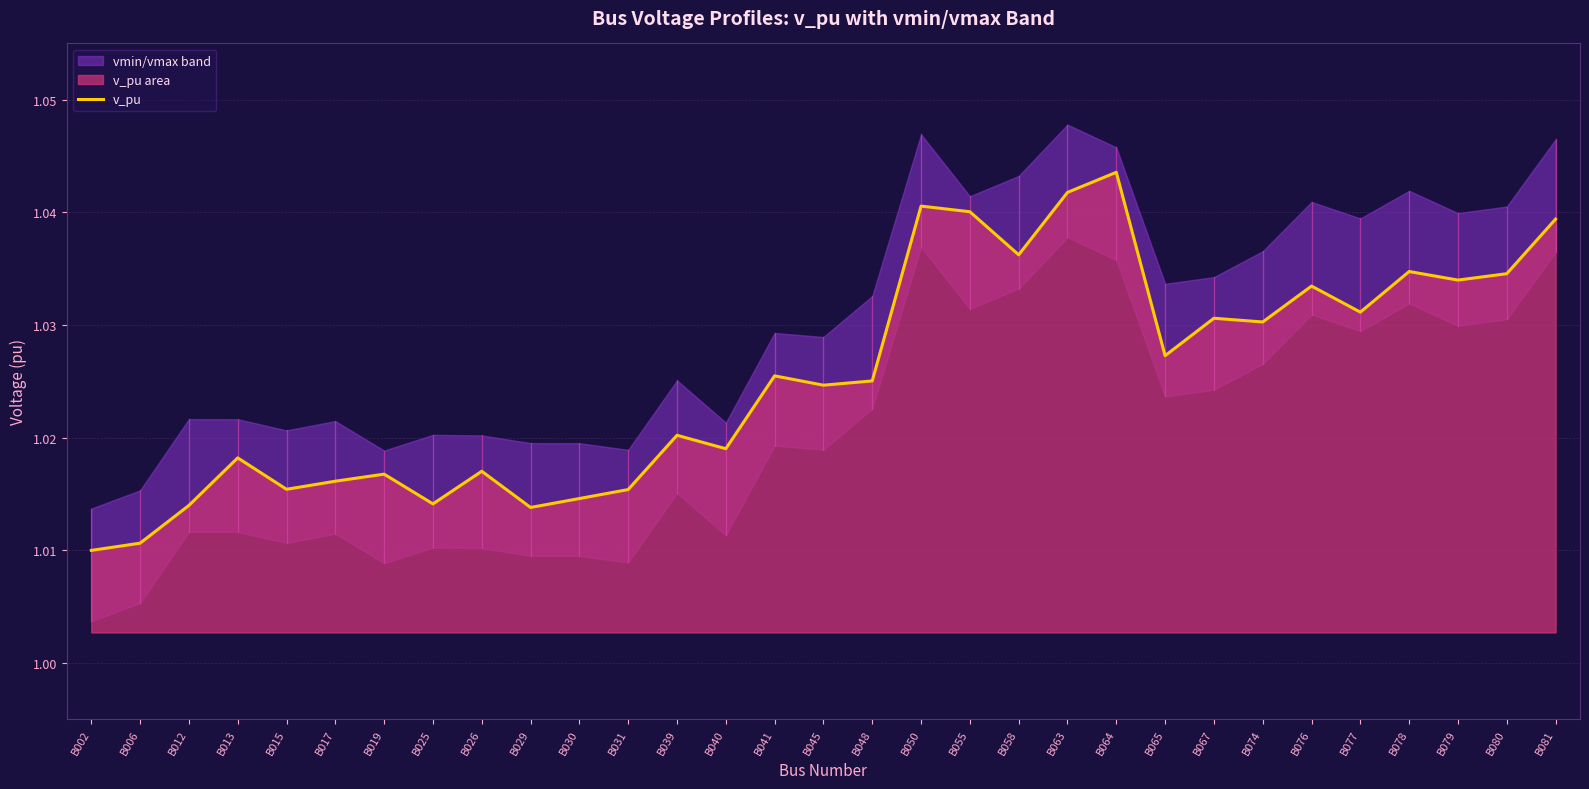

How many interior local valleys (lower than both neighbors) does the data have?

10